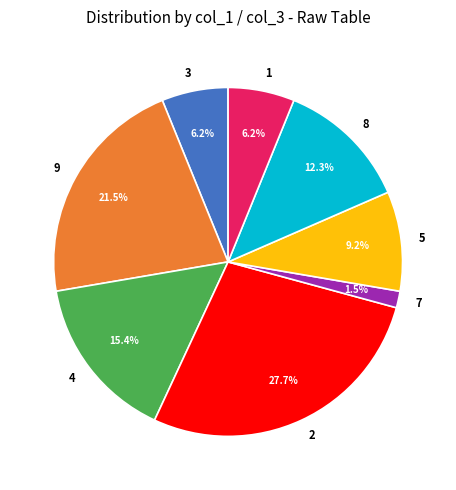

Does 5 account for over 50% of the chart?

No